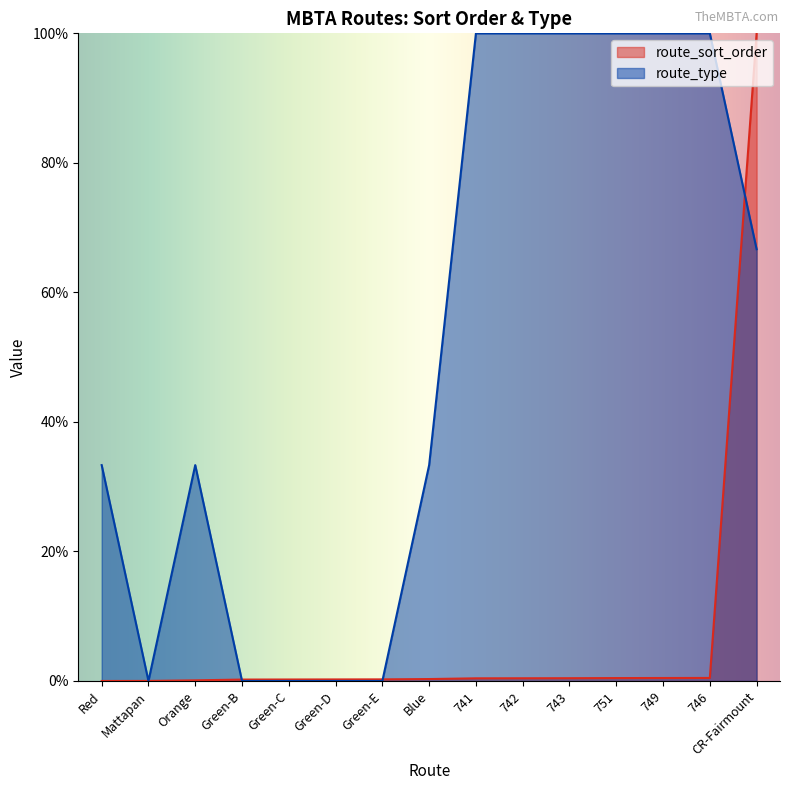

What is the label of the 10th point from the left?

742